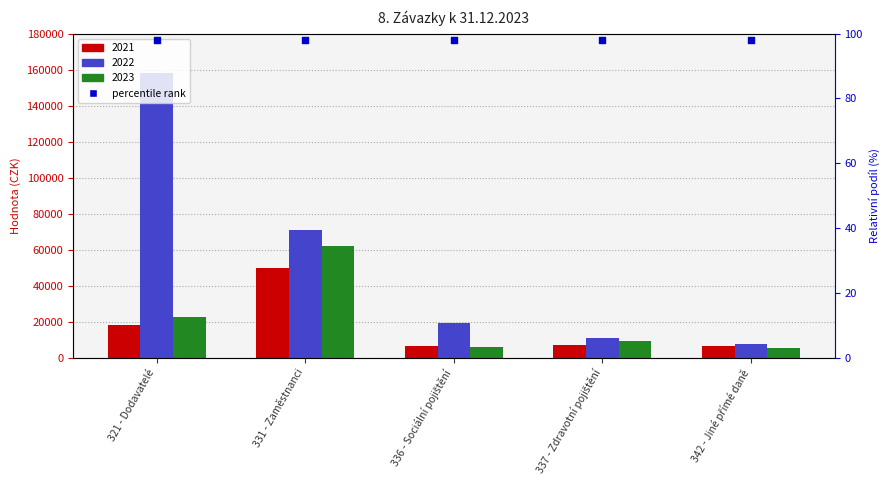

Which series has the largest total across all categories?

2022